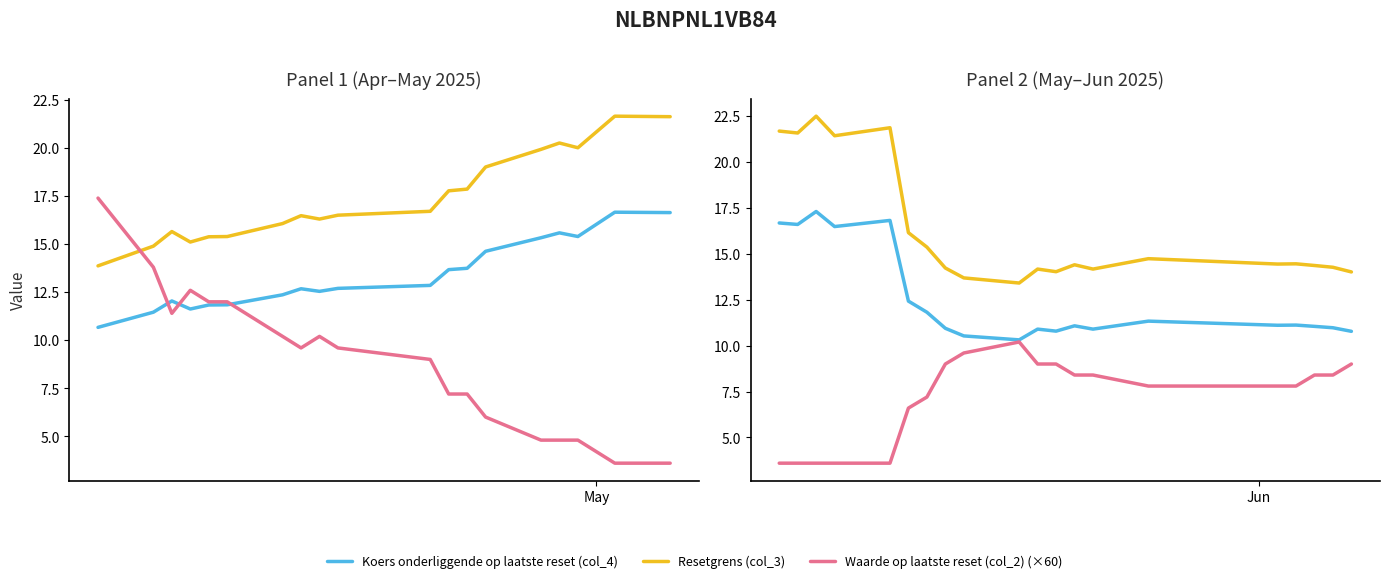

At how many categories does at least one series exceed 20?

5